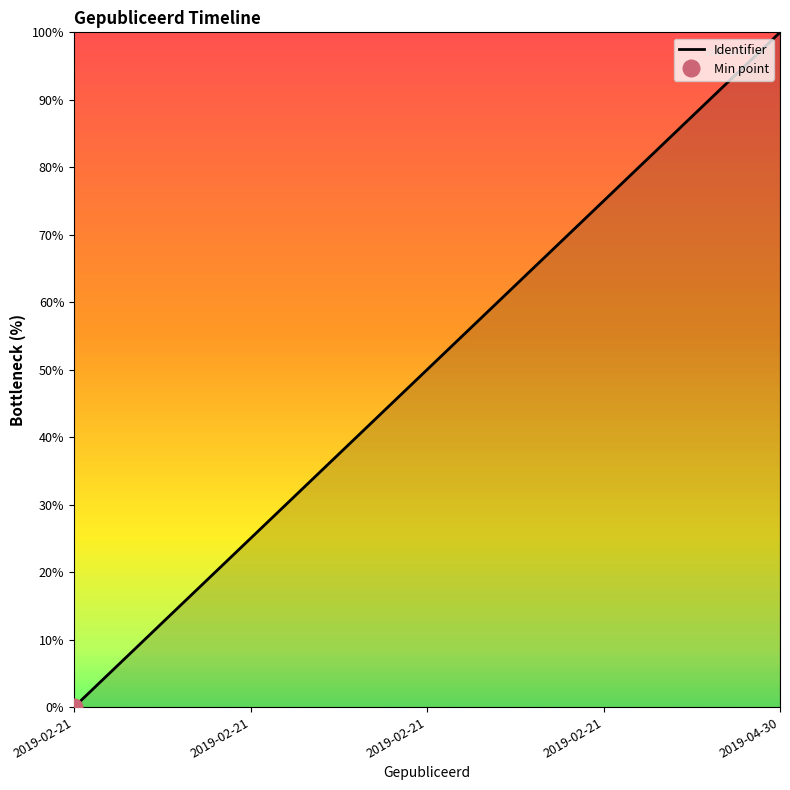

What is the label of the 4th point from the left?

2019-02-21